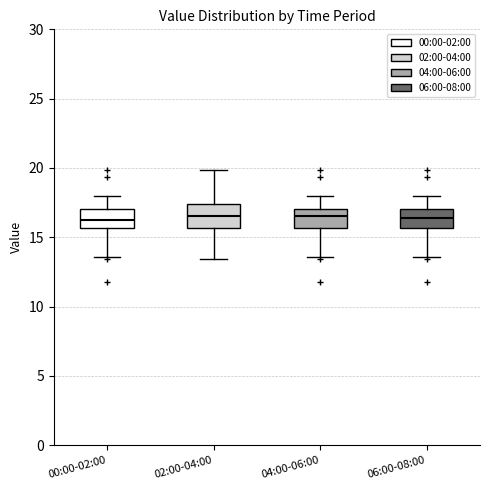

Reading left to right, read every box against the y-axis: the position of its median line, the range the box covers, and the ends of its whiskers. The values are not printed on the chart, so give them approximately, as read against the axis.

00:00-02:00: median 16.5, box 15.5 to 17.0, whiskers 13.5 to 18.0
02:00-04:00: median 16.5, box 15.5 to 17.5, whiskers 13.5 to 20.0
04:00-06:00: median 16.5, box 15.5 to 17.0, whiskers 13.5 to 18.0
06:00-08:00: median 16.5, box 15.5 to 17.0, whiskers 13.5 to 18.0